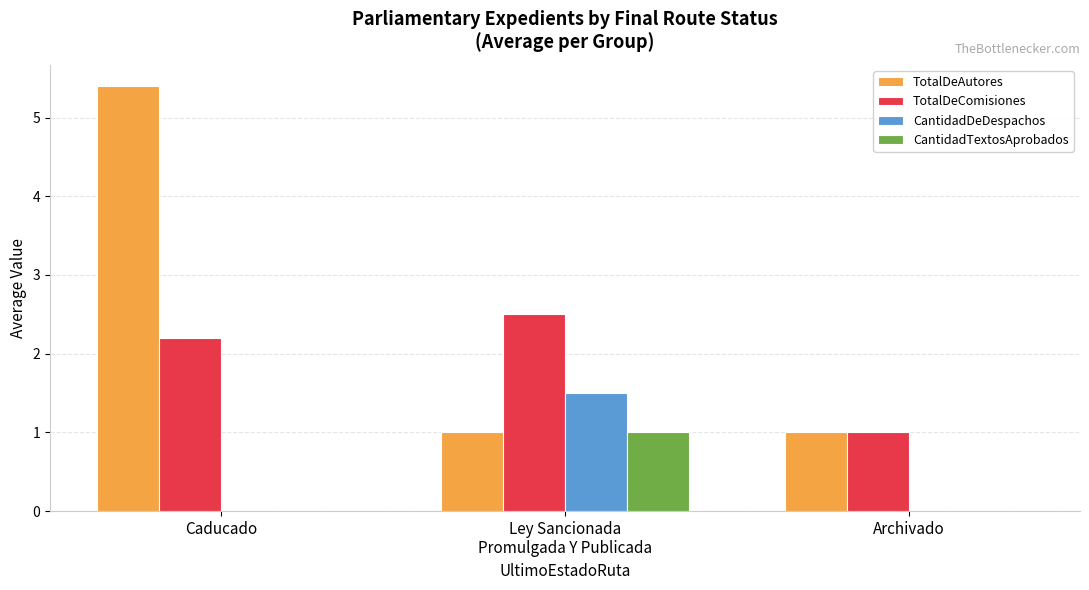

What value does the TotalDeComisiones series have at Caducado?

2.2